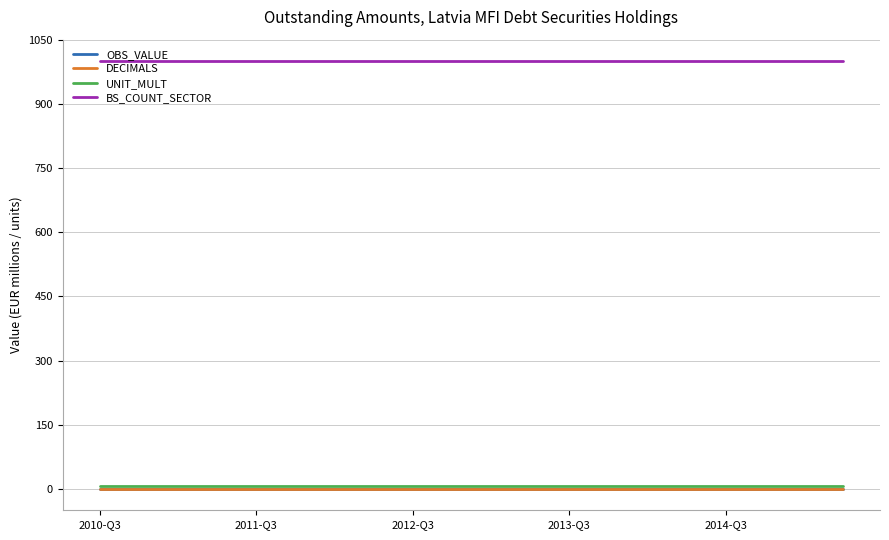

Reading left to right, what are all the values shown in this chart?

OBS_VALUE: 0	0	0	0	0	0	0	0	0	0	0	0	0	0	0	0	0	0	0	0
DECIMALS: 0	0	0	0	0	0	0	0	0	0	0	0	0	0	0	0	0	0	0	0
UNIT_MULT: 6	6	6	6	6	6	6	6	6	6	6	6	6	6	6	6	6	6	6	6
BS_COUNT_SECTOR: 1000	1000	1000	1000	1000	1000	1000	1000	1000	1000	1000	1000	1000	1000	1000	1000	1000	1000	1000	1000